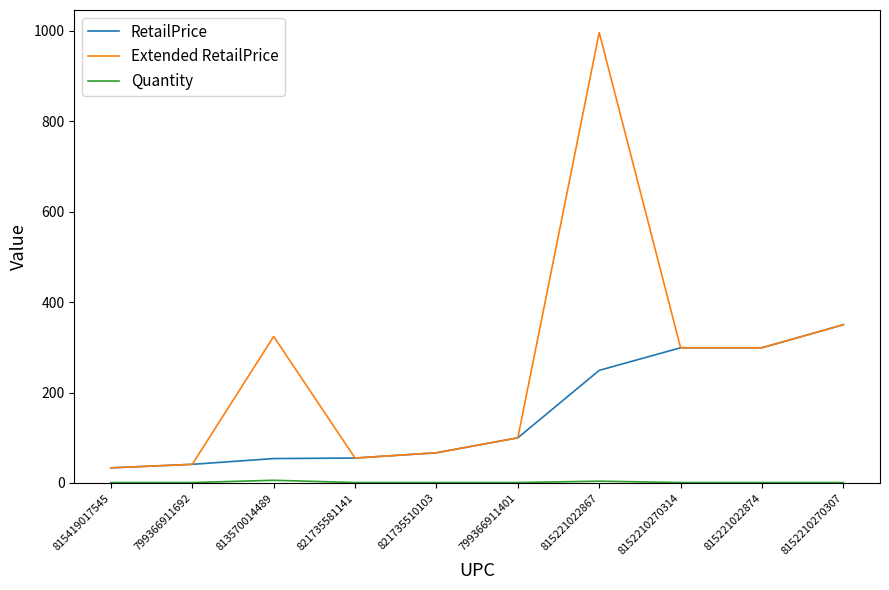

Where is RetailPrice nearest to the value 191?

815221022867